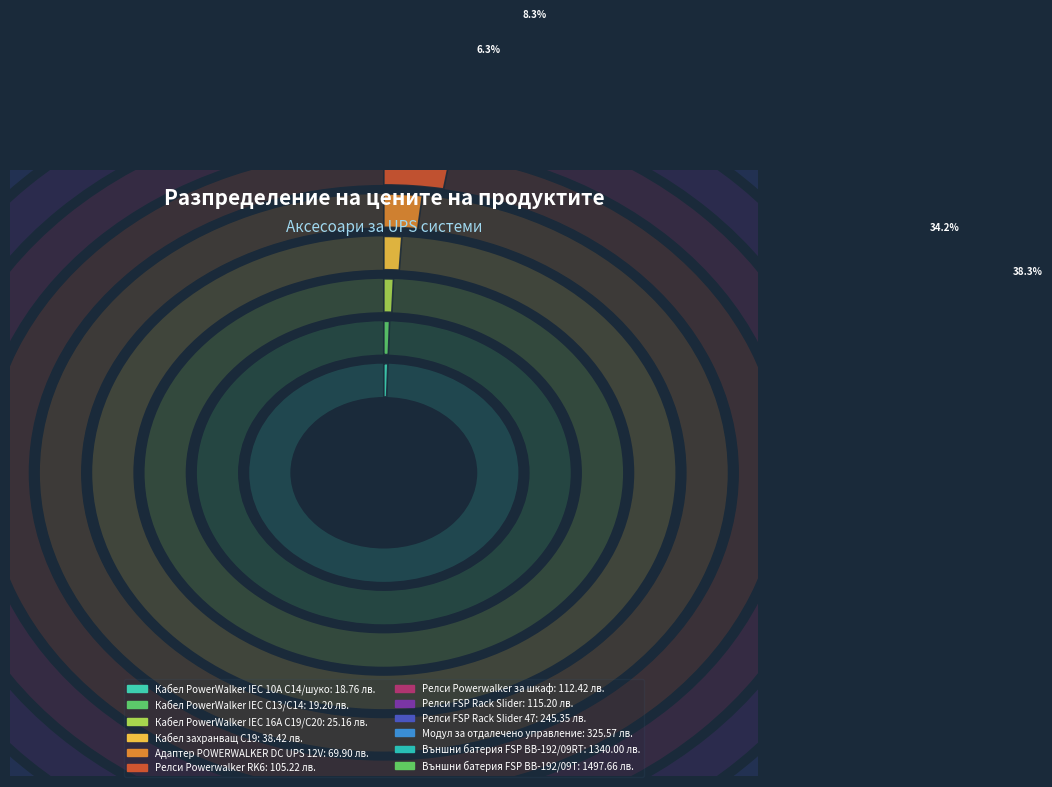

How much of the chart is everything except Кабел PowerWalker IEC 10A C14/шуко?

99.5%